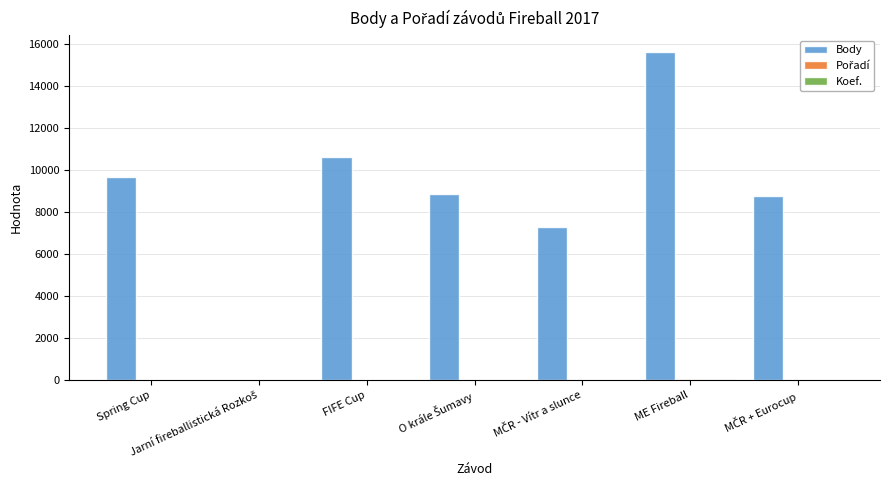

What is the greatest value displayed?

15605